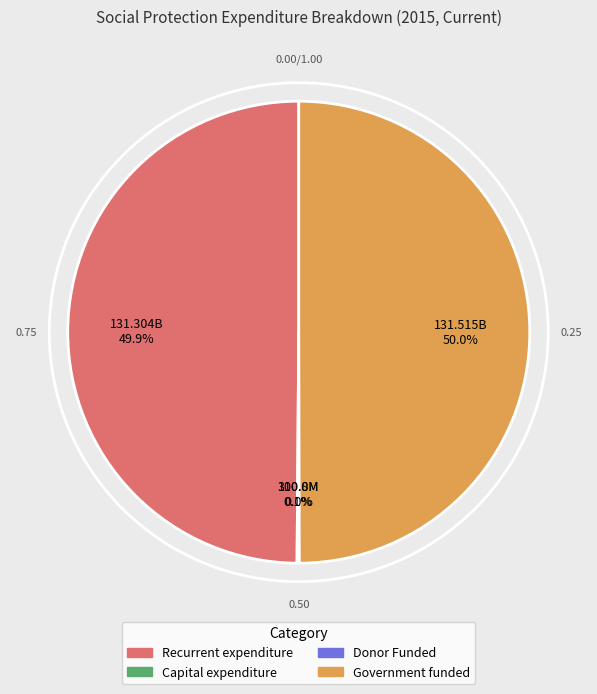

How much of the chart is everything except Recurrent expenditure?

50.1%